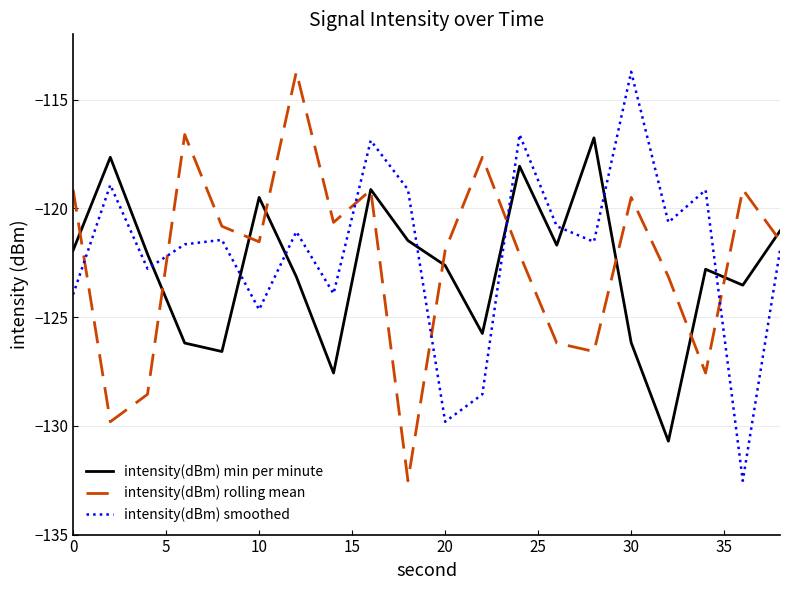

What is the minimum value shown in the chart?

-132.5